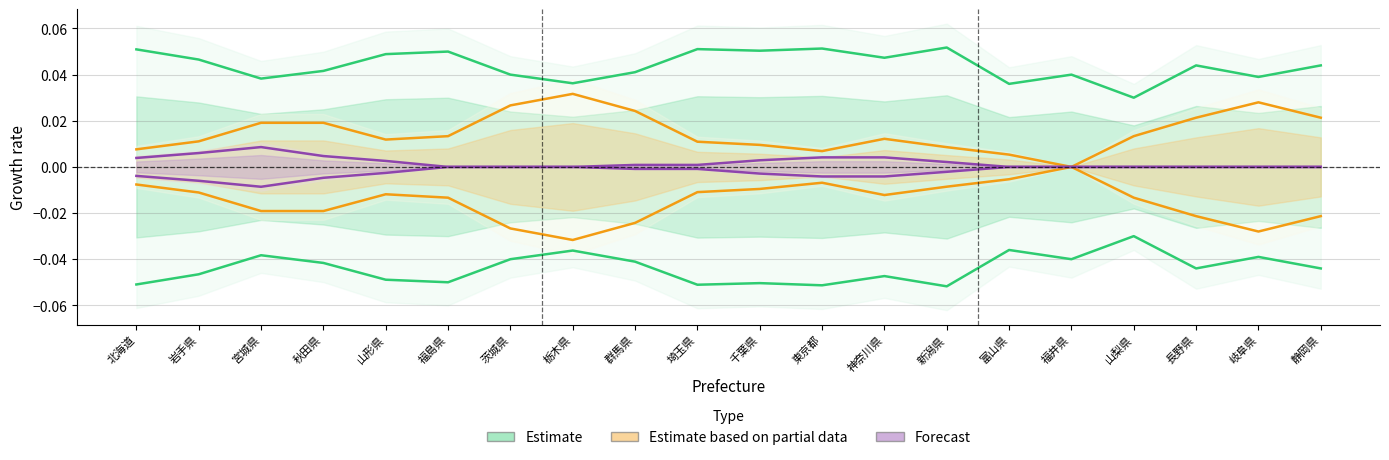

What are all the series names shown in the legend?

Estimate, Estimate based on partial data, Forecast